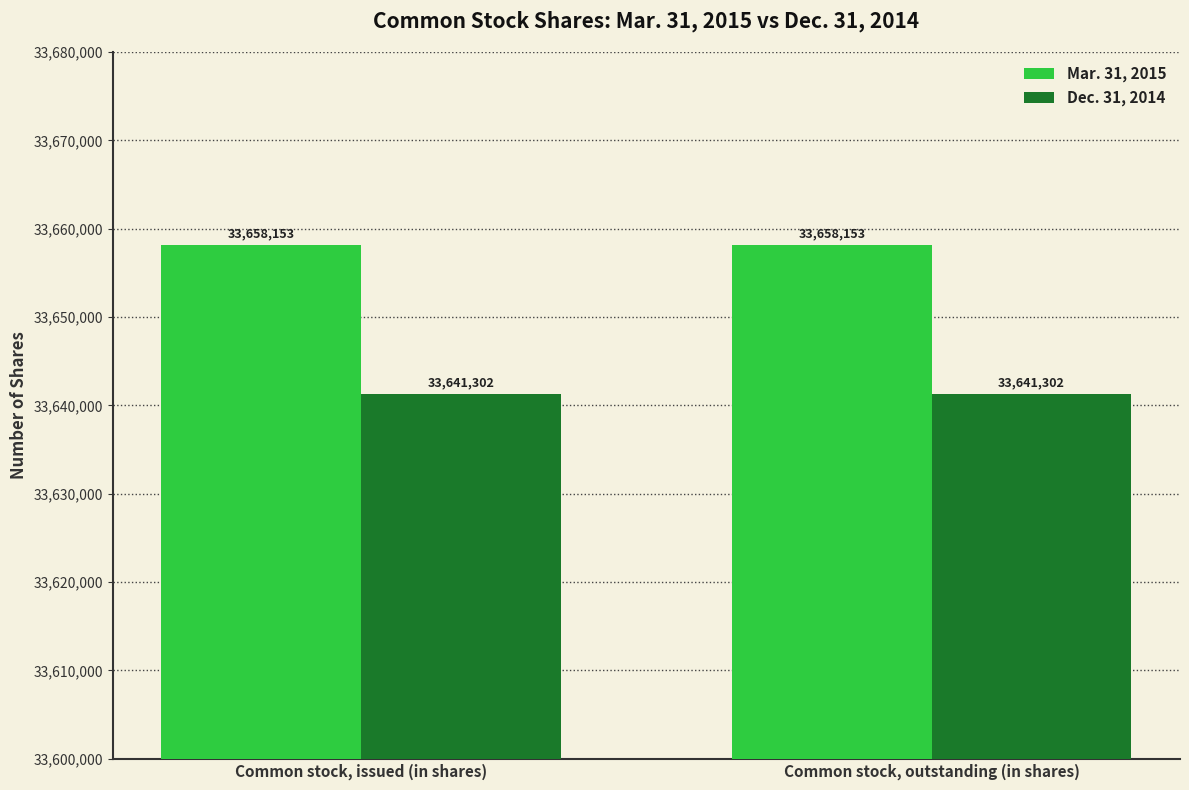

True or false: Dec. 31, 2014 has a value of 15377879 at Common stock, issued (in shares).

False